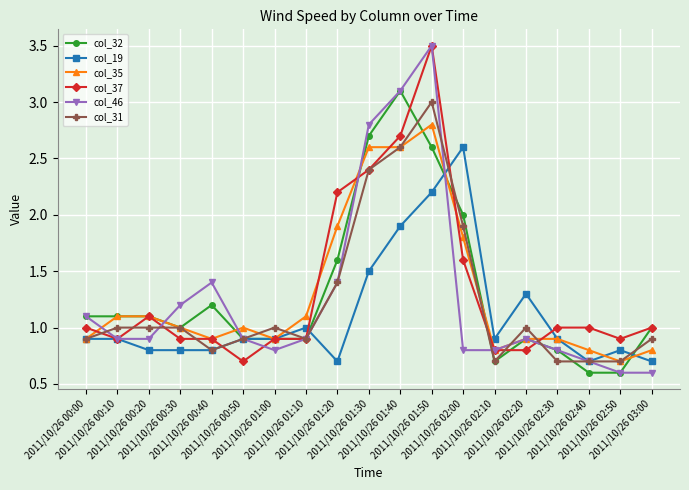

What is the minimum value shown in the chart?

0.6